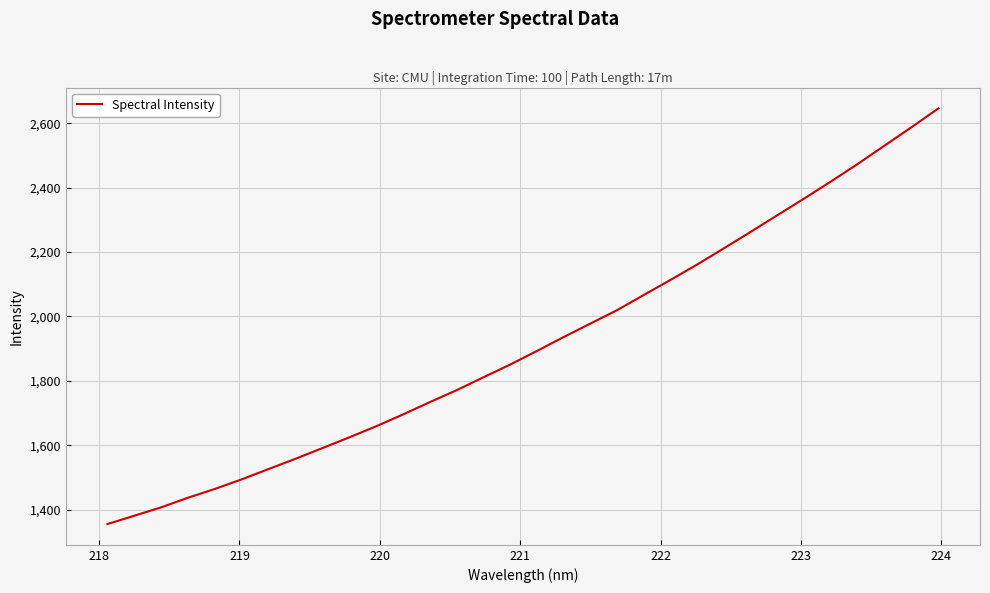

What is the maximum value shown in the chart?

2646.0